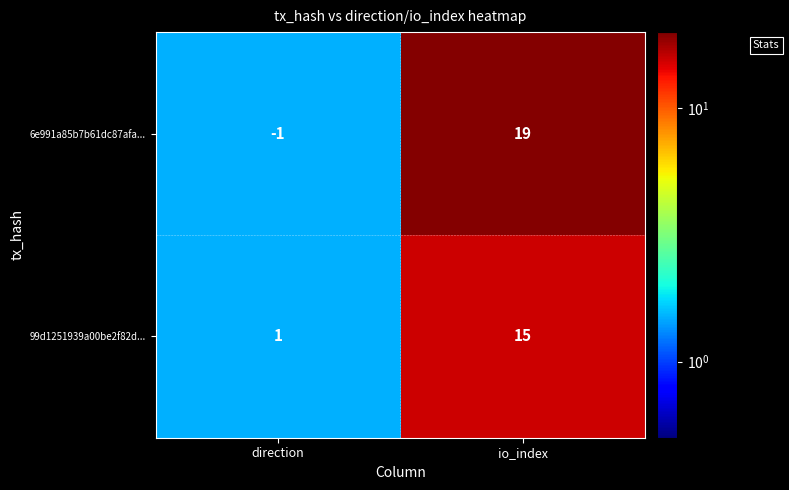

How many series are shown in this chart?

2